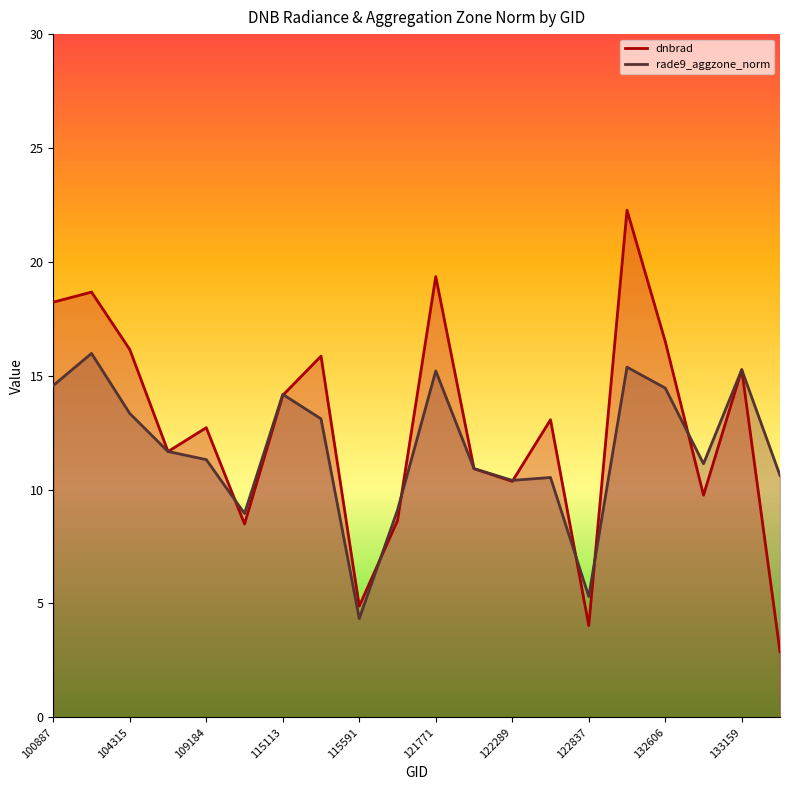

After their last crossing, which series has the higher values: rade9_aggzone_norm or dnbrad?

rade9_aggzone_norm